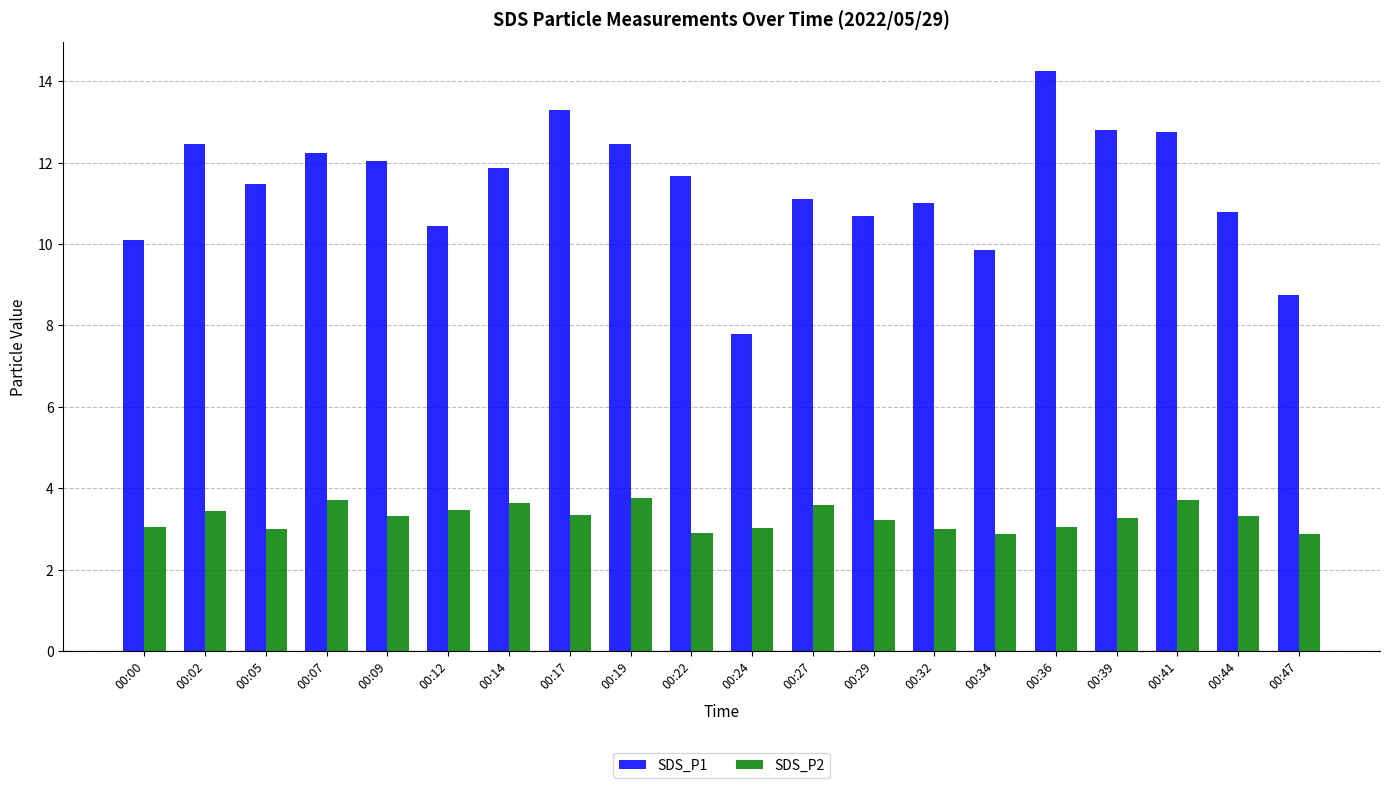

Rank the series by their average value, from lowest to highest.

SDS_P2, SDS_P1